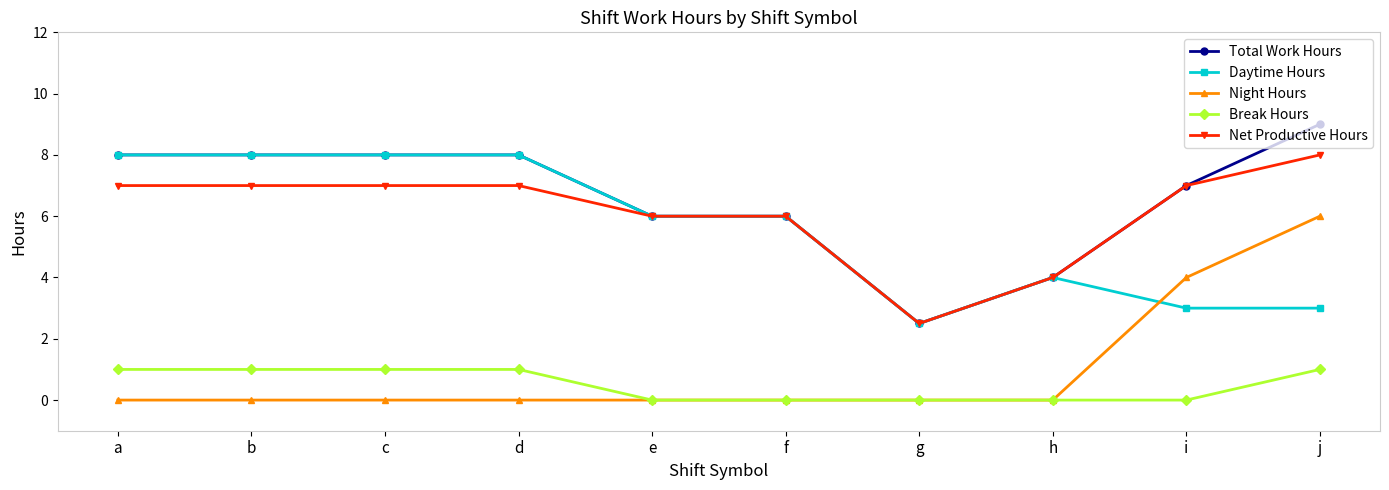

Reading left to right, list all the values displayed in this chart.

Total Work Hours: a=8.0	b=8.0	c=8.0	d=8.0	e=6.0	f=6.0	g=2.5	h=4.0	i=7.0	j=9.0
Daytime Hours: a=8.0	b=8.0	c=8.0	d=8.0	e=6.0	f=6.0	g=2.5	h=4.0	i=3.0	j=3.0
Night Hours: a=0.0	b=0.0	c=0.0	d=0.0	e=0.0	f=0.0	g=0.0	h=0.0	i=4.0	j=6.0
Break Hours: a=1.0	b=1.0	c=1.0	d=1.0	e=0.0	f=0.0	g=0.0	h=0.0	i=0.0	j=1.0
Net Productive Hours: a=7.0	b=7.0	c=7.0	d=7.0	e=6.0	f=6.0	g=2.5	h=4.0	i=7.0	j=8.0